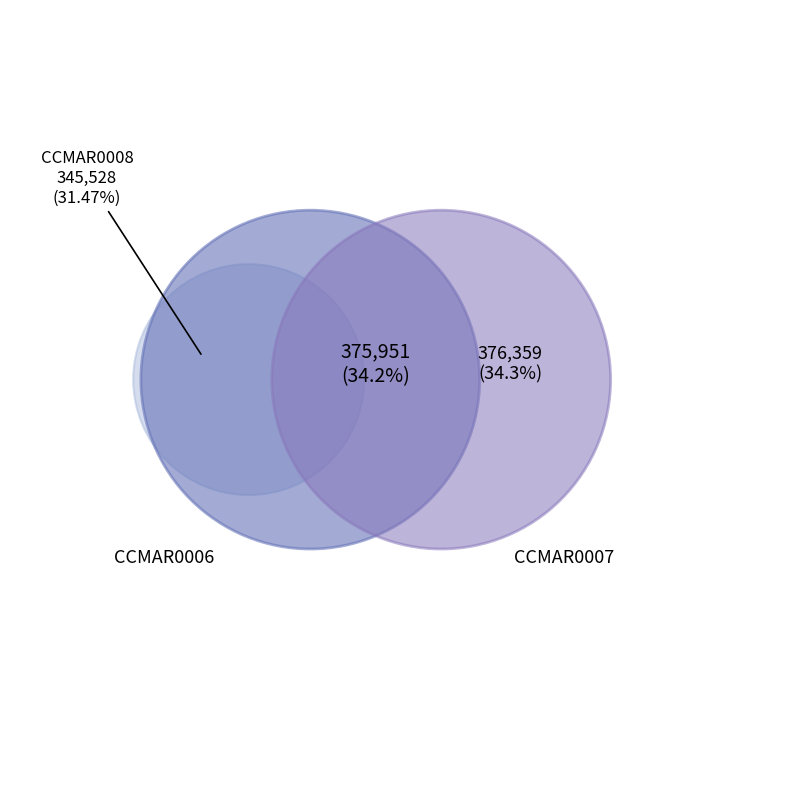

To the nearest percent, what is the combined percentage of CCMAR0007 and CCMAR0008?

66%